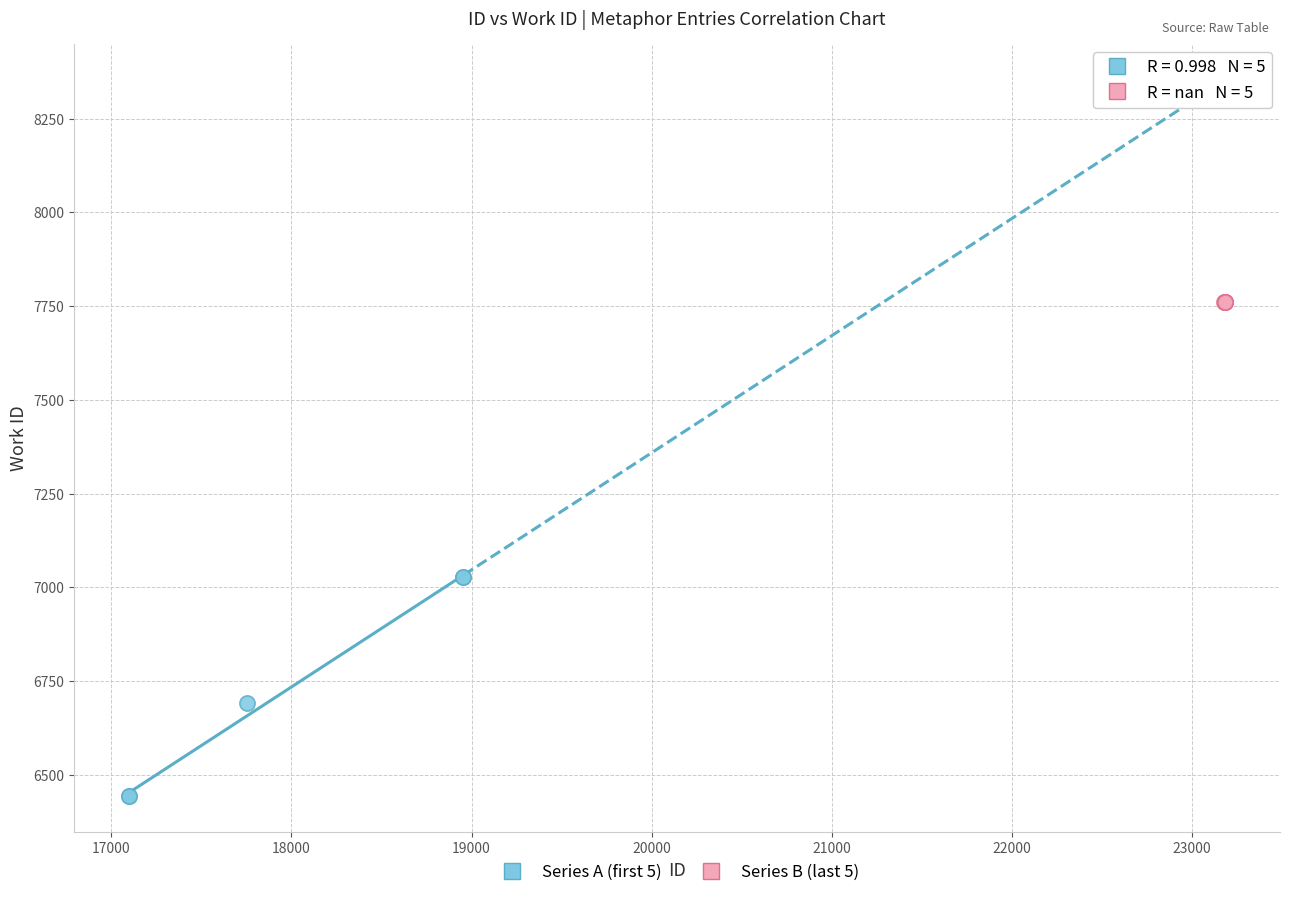

Which series reaches the minimum Y coordinate?

Series A (first 5)